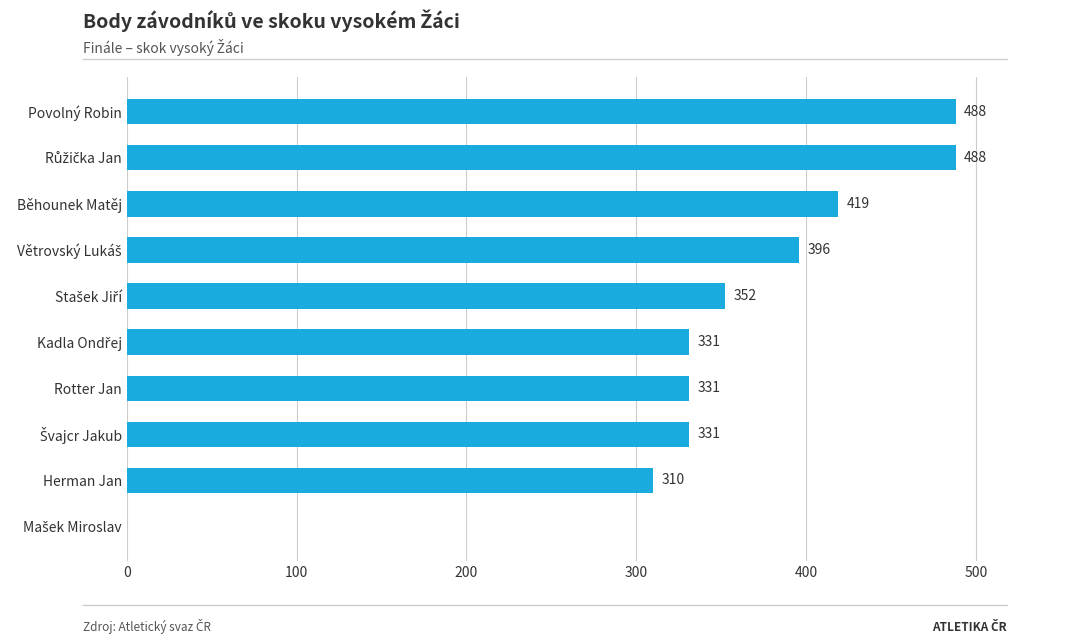

What is the maximum value shown in the chart?

488